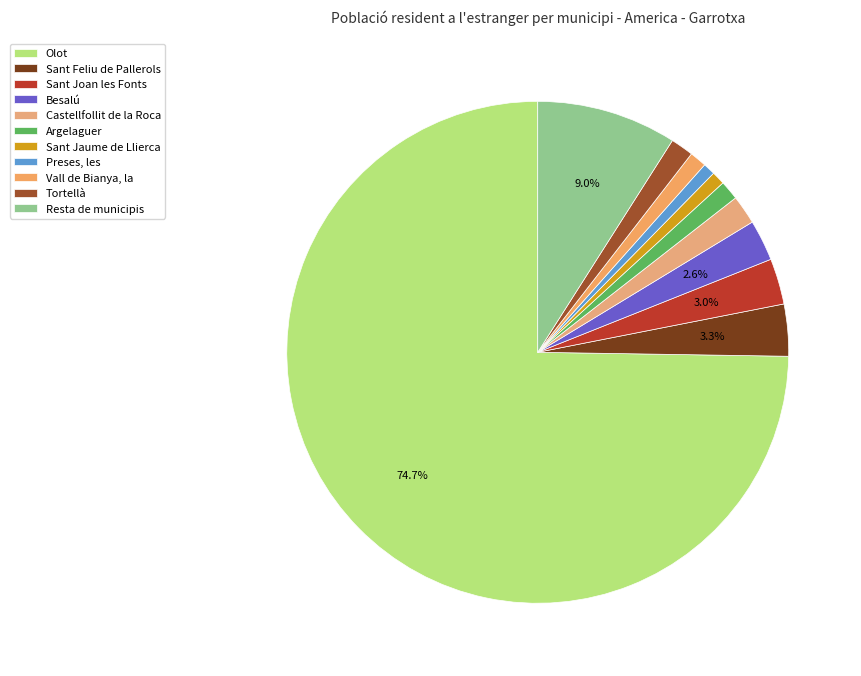

What is the change in value from Sant Jaume de Llierca to Preses, les?

-1